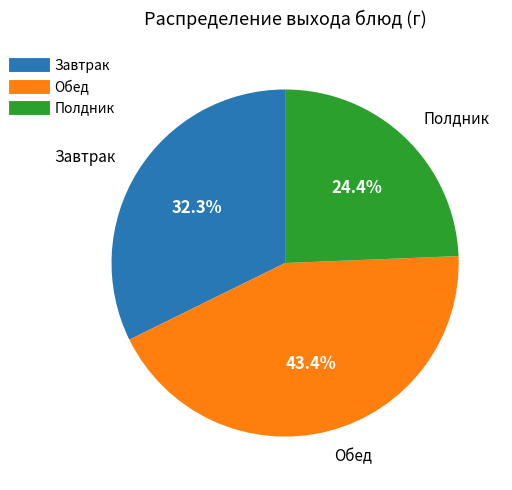

Is there any slice that represents more than half of the pie?

No